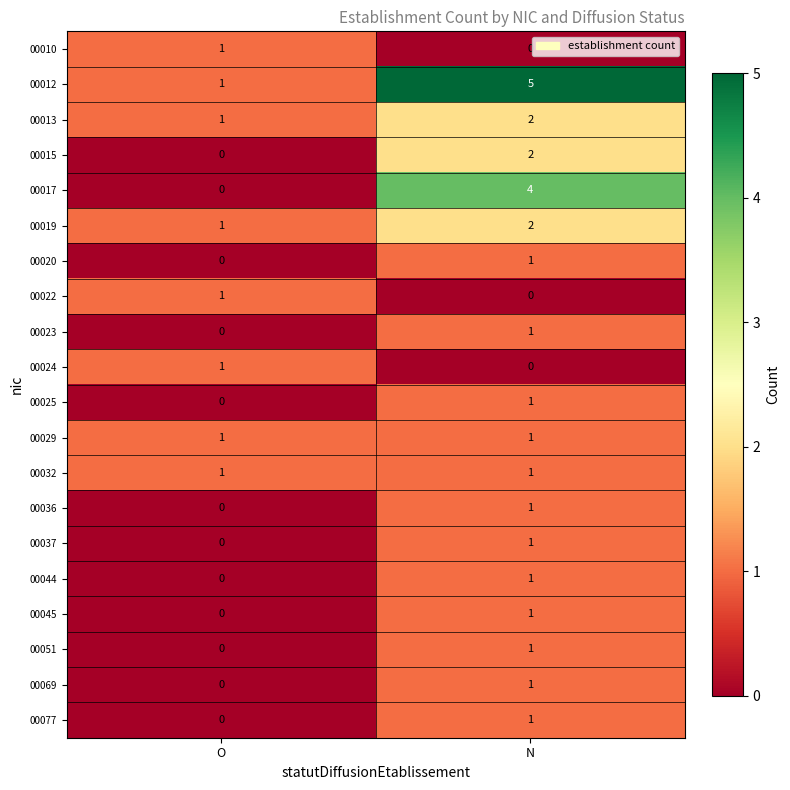

At which label does 00012 reach its peak?

N